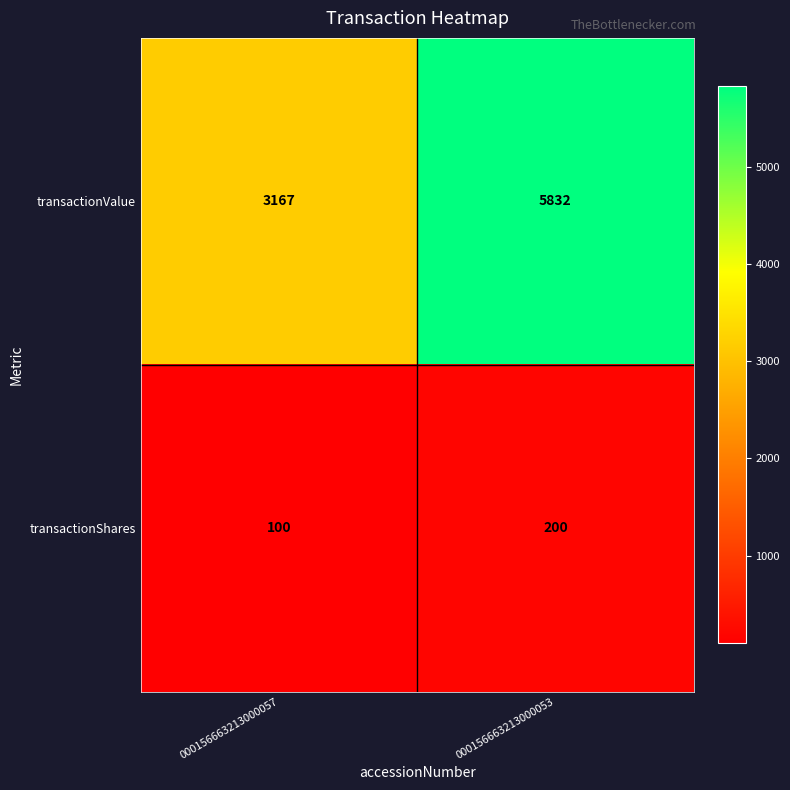

Reading left to right, extract all data points from this chart.

transactionValue: 000156663213000057=3167	000156663213000053=5832
transactionShares: 000156663213000057=100	000156663213000053=200